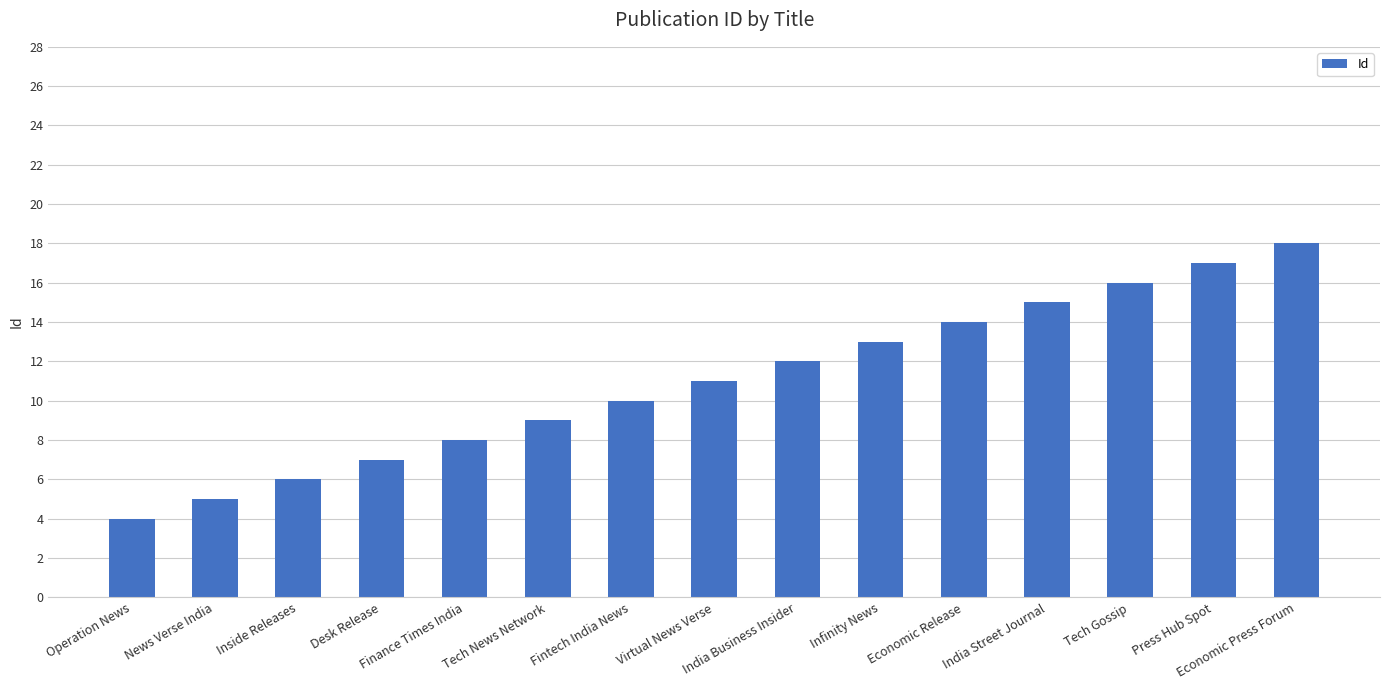

Read the value at Tech Gossip, to the nearest 5.

15